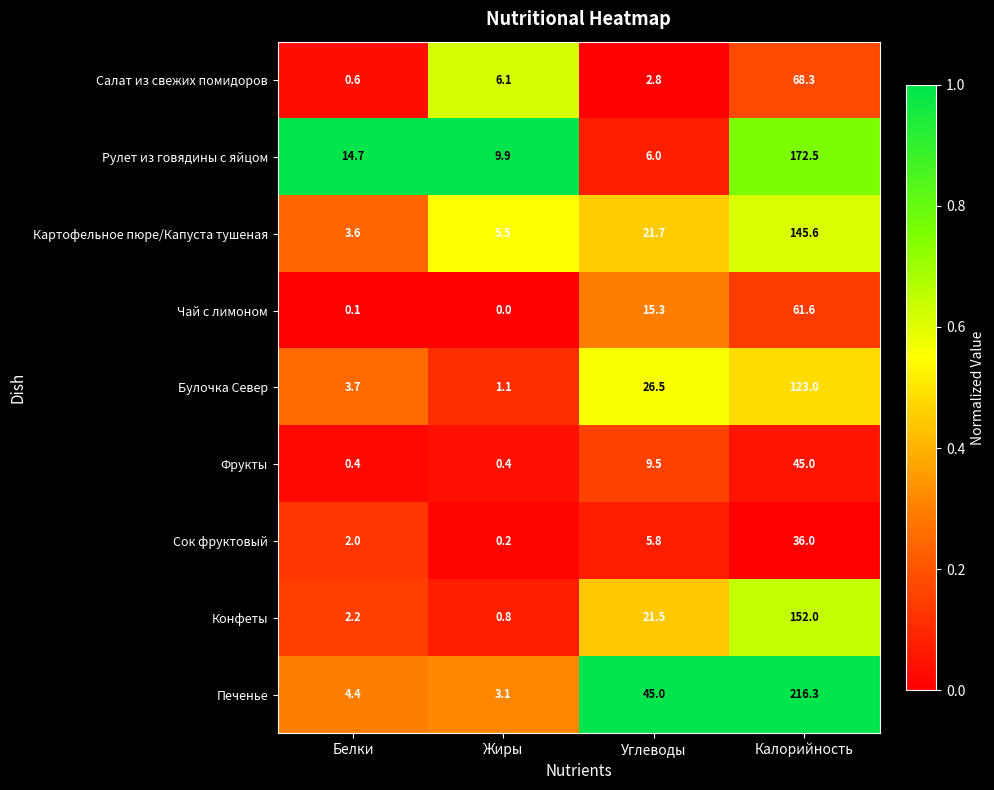

What is the maximum value shown in the chart?

216.3